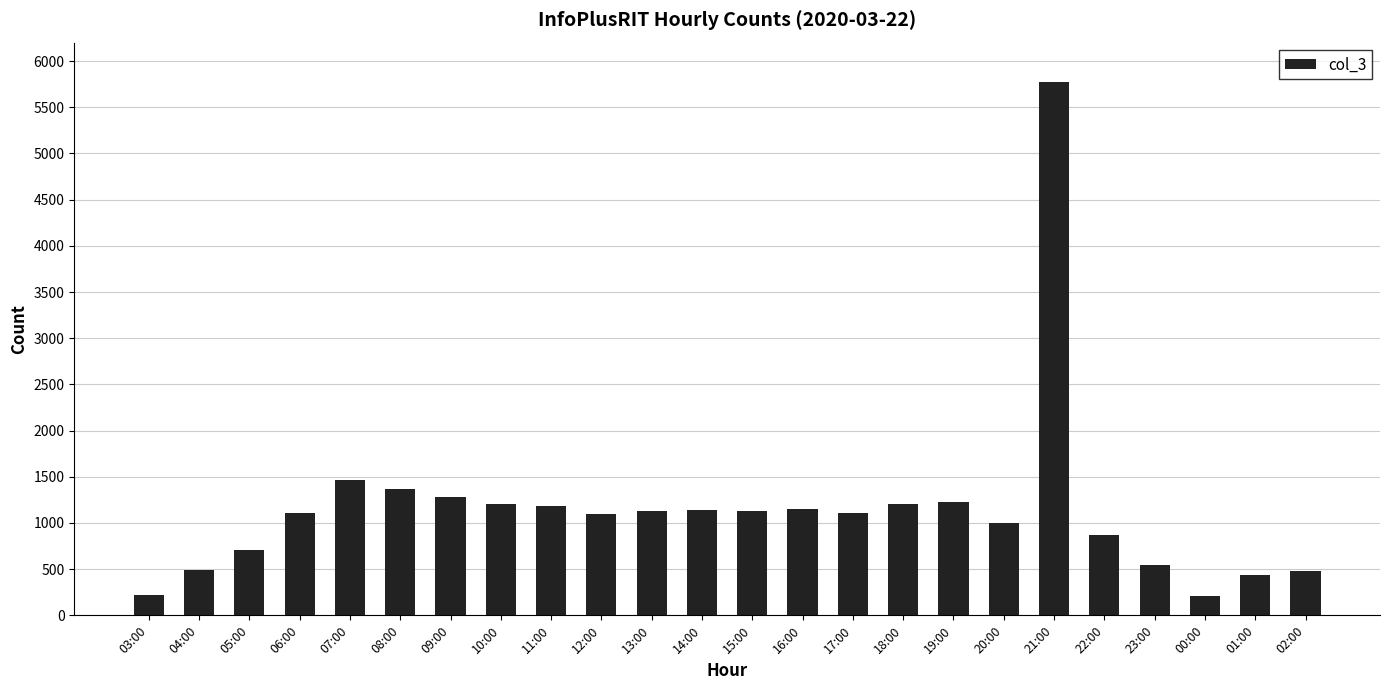

What is the sum of all values?

27538